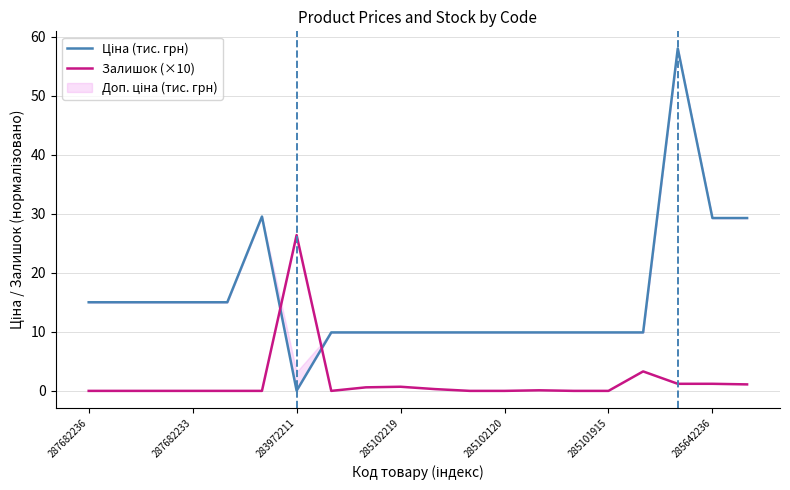

True or false: Залишок (×10) has a value of 0.0 at 285101915.

True